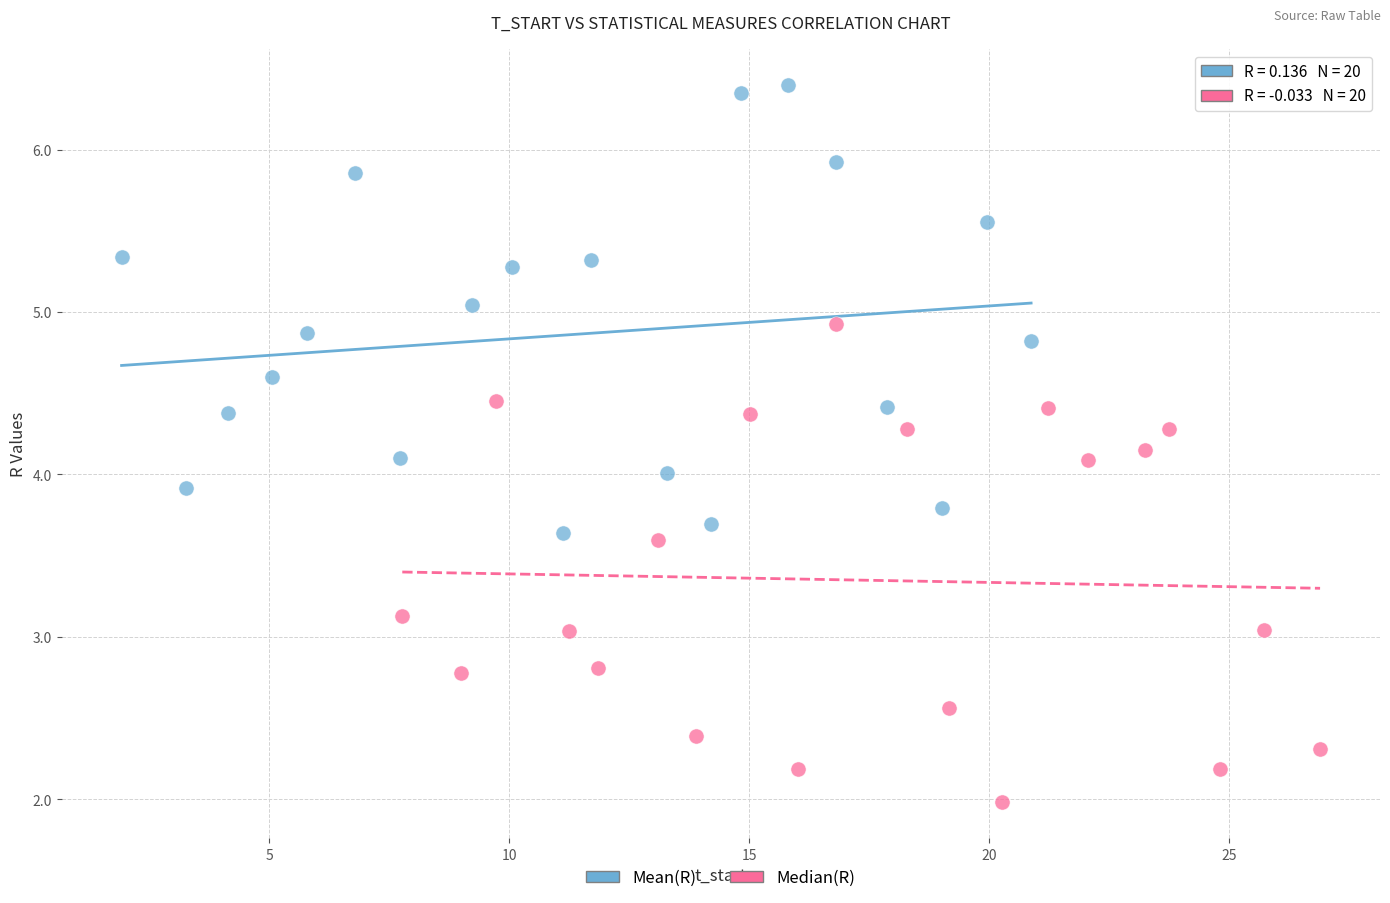

Which series contains the highest Y value?

Mean(R)